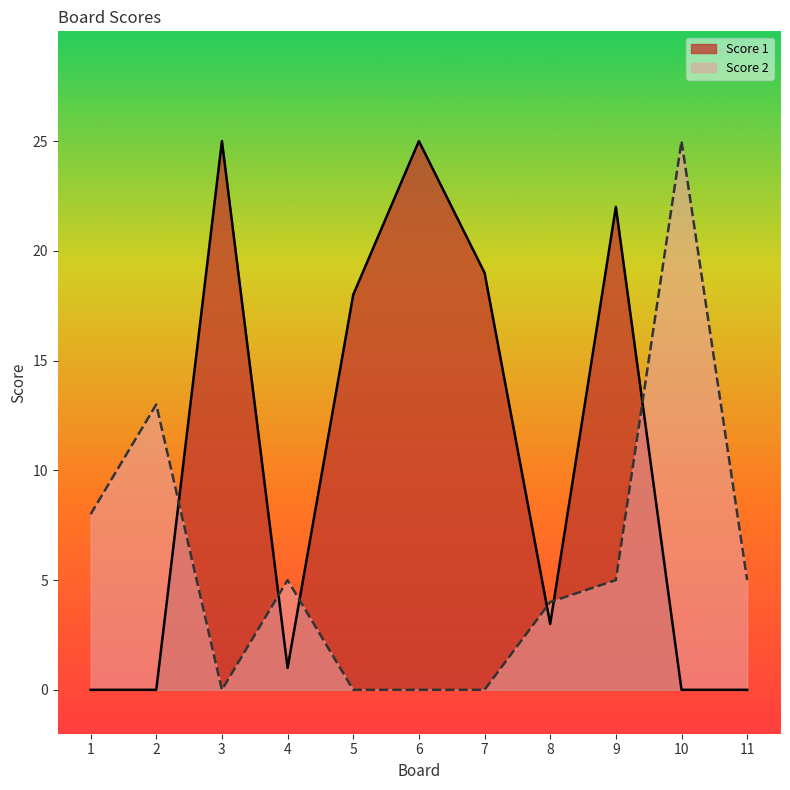

How many times do Score 2 and Score 1 cross each other?

6